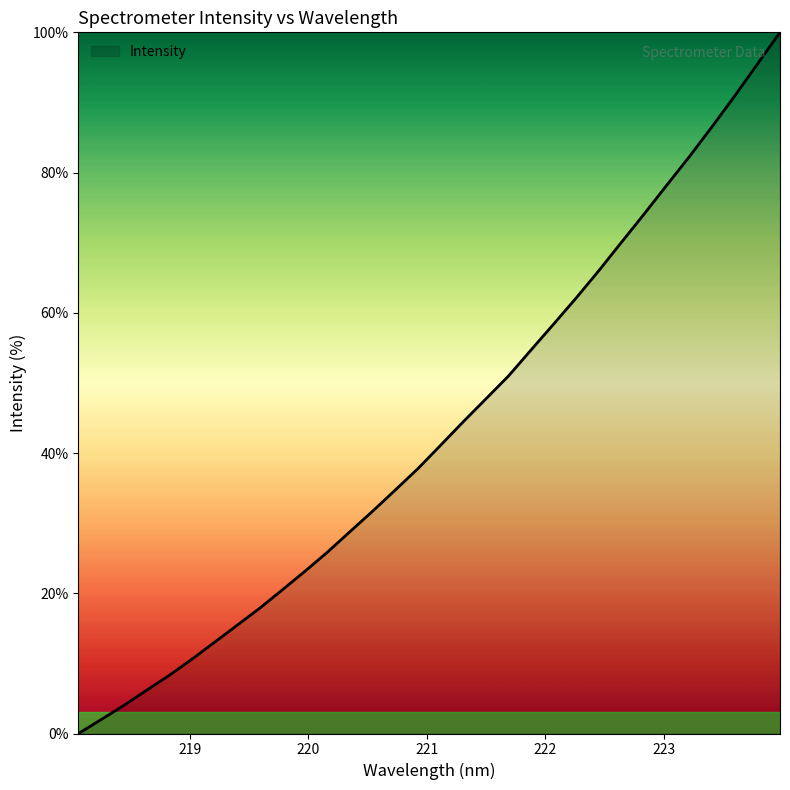

How many series are shown in this chart?

1